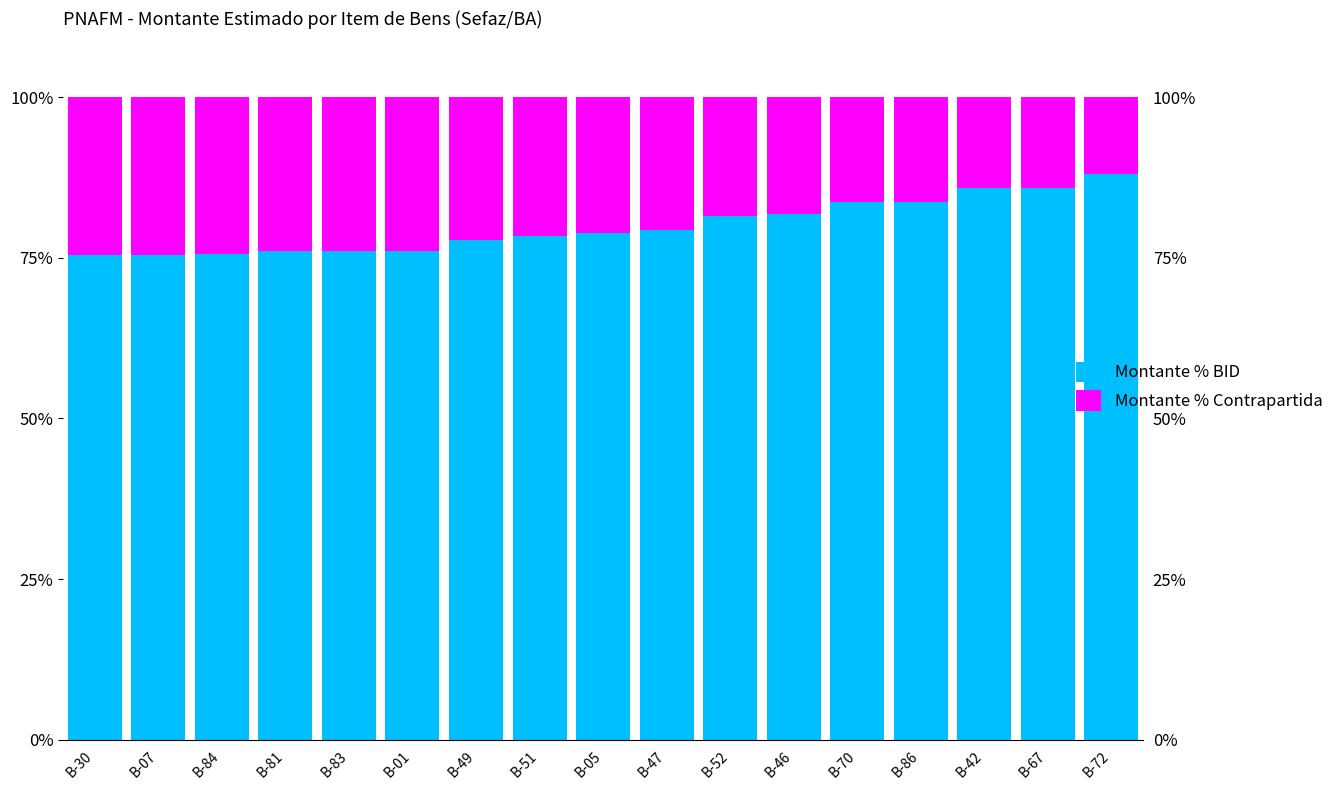

Reading left to right, transcribe all the data shown in this chart.

Montante % BID: B-30=75.4	B-07=75.5	B-84=75.6	B-81=76.1	B-83=76.1	B-01=76.1	B-49=77.8	B-51=78.5	B-05=78.9	B-47=79.3	B-52=81.5	B-46=81.8	B-70=83.7	B-86=83.7	B-42=85.8	B-67=85.9	B-72=88.0
Montante % Contrapartida: B-30=24.6	B-07=24.5	B-84=24.4	B-81=23.9	B-83=23.9	B-01=23.9	B-49=22.2	B-51=21.5	B-05=21.1	B-47=20.7	B-52=18.5	B-46=18.2	B-70=16.3	B-86=16.3	B-42=14.2	B-67=14.1	B-72=12.0